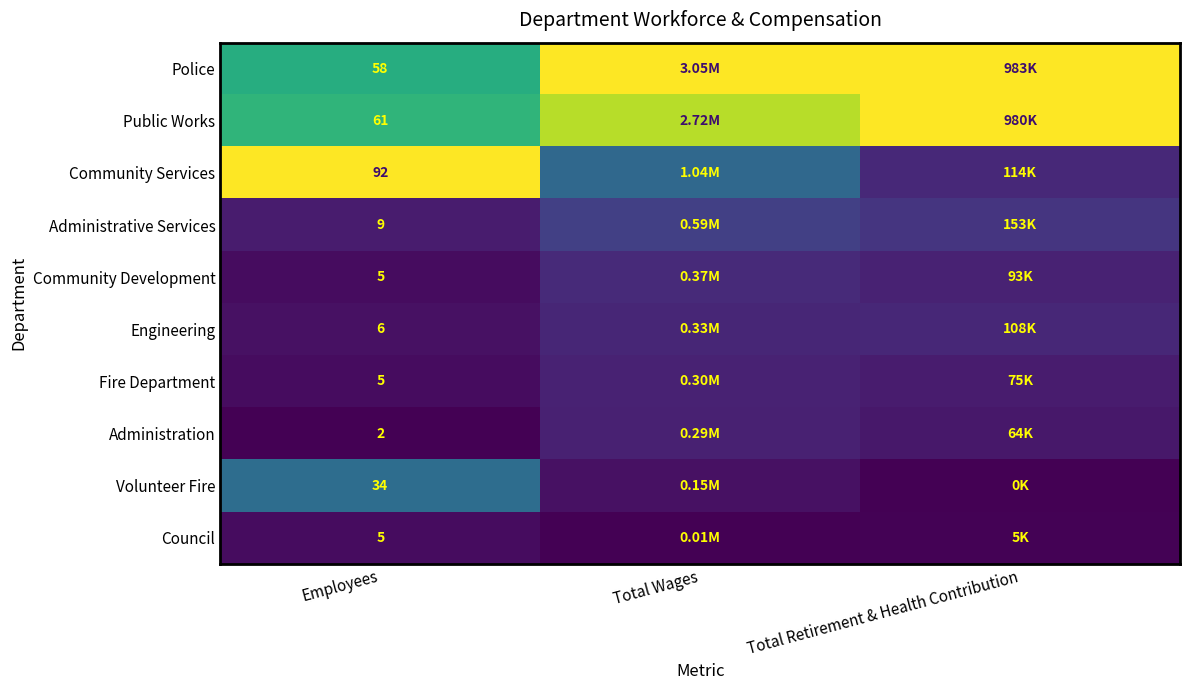

The Administration series shows 0.0 at Total Retirement & Health Contribution. True or false?

False